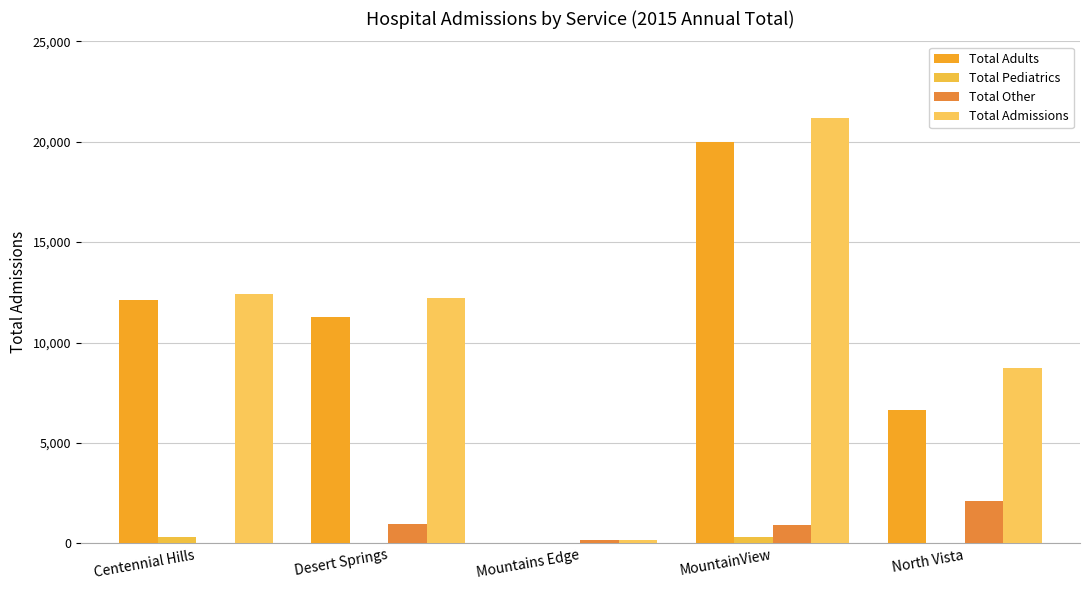

The value of Total Adults at Desert Springs is 16638. True or false?

False